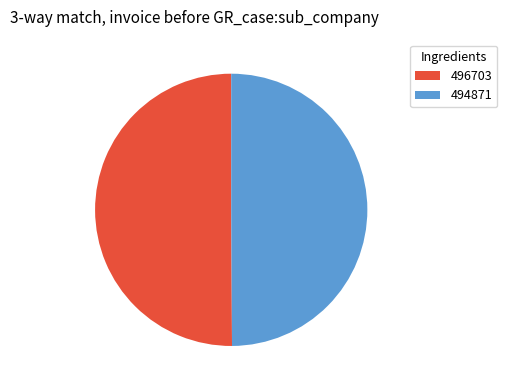

Approximately how many times larger is the value at 496703 compared to 494871?

1.0